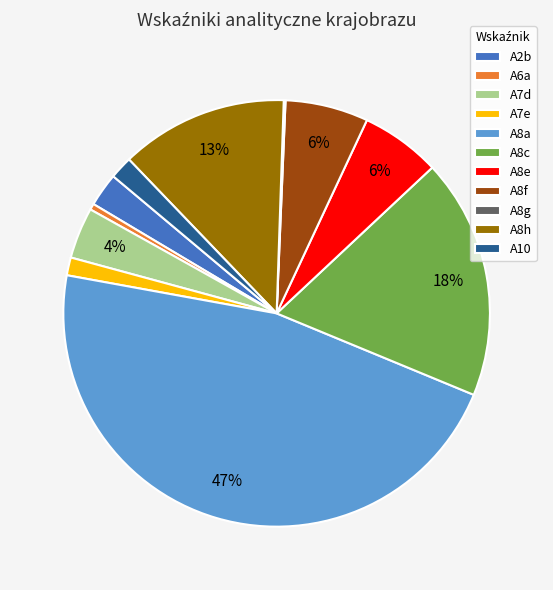

True or false: A8h accounts for 13% of the total.

True